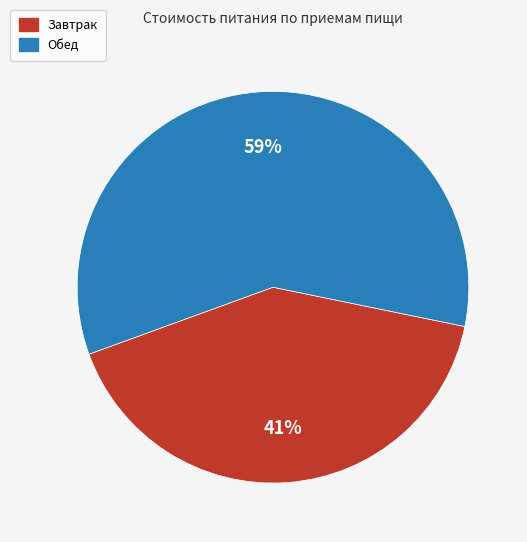

What is the largest slice in the pie chart?

Обед